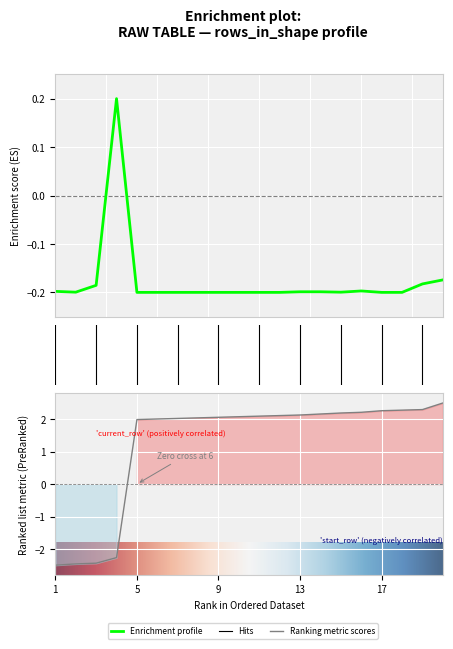

Is it true that rows_in_shape equals -0.3 at 10?

False